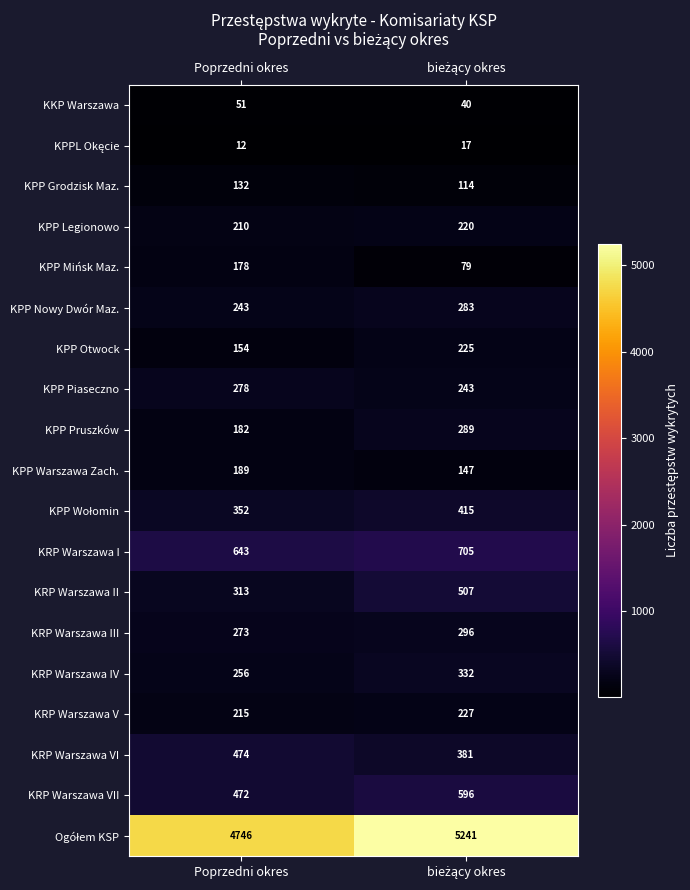

What value does the KPP Nowy Dwór Maz. series have at Poprzedni okres?

243